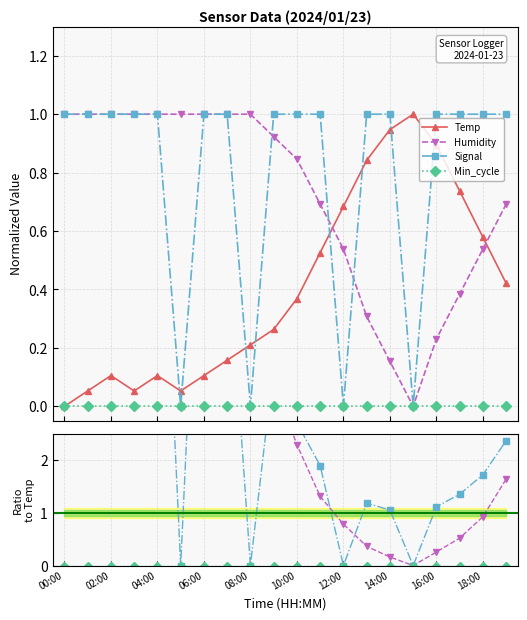

True or false: Signal and Temp intersect in this chart.

True